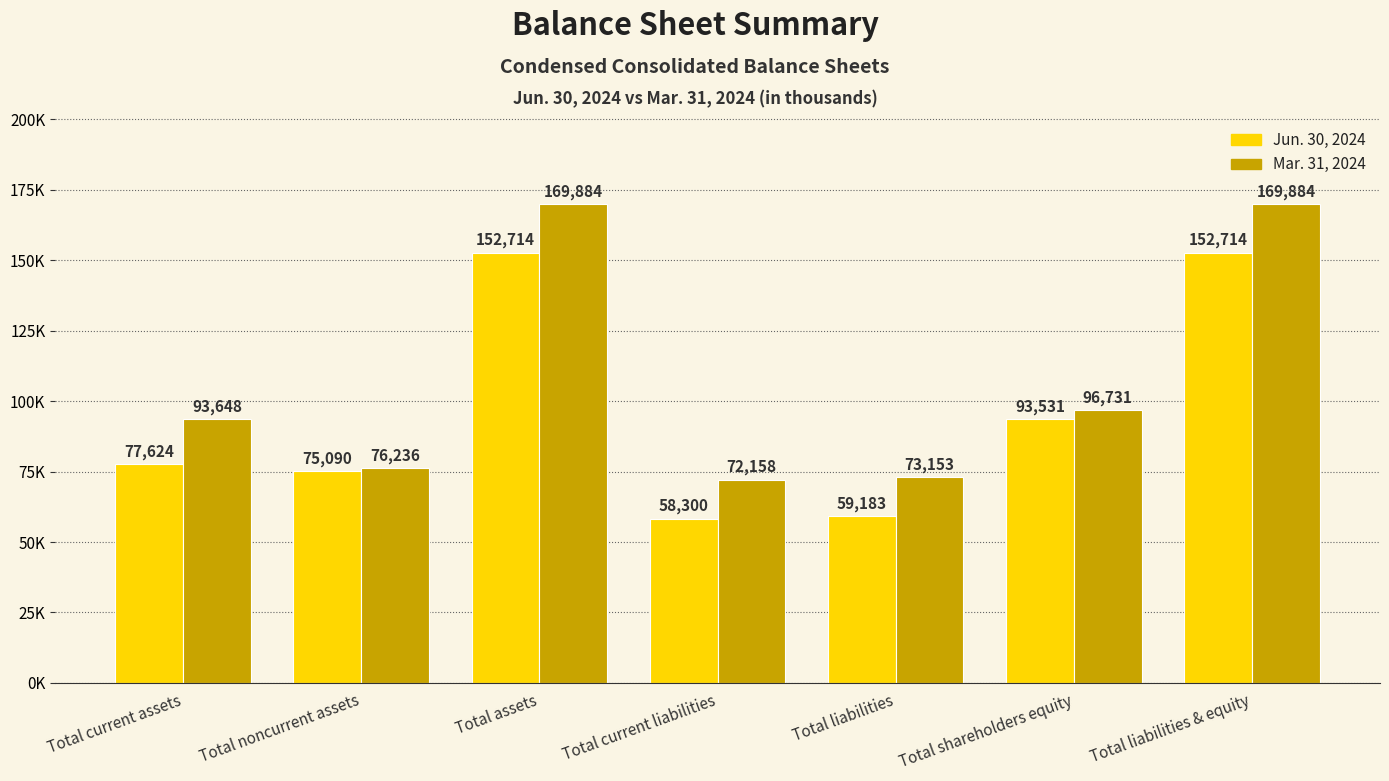

Which series changed the most between Total current assets and Total liabilities?

Mar. 31, 2024